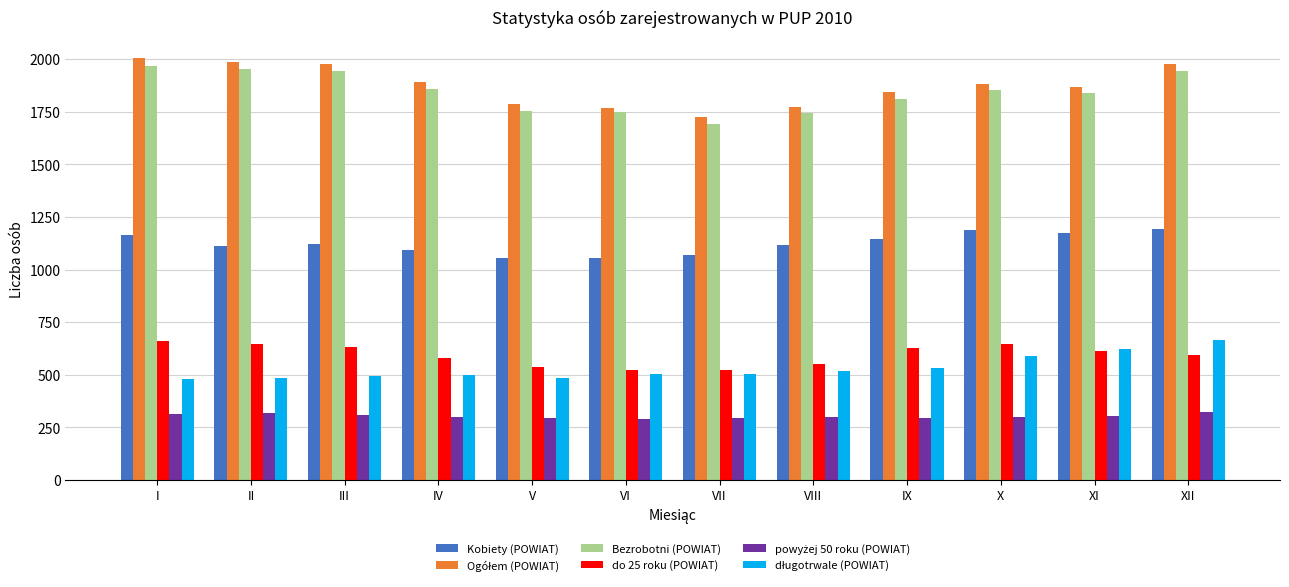

What is the highest value of the Bezrobotni (POWIAT) series?

1970